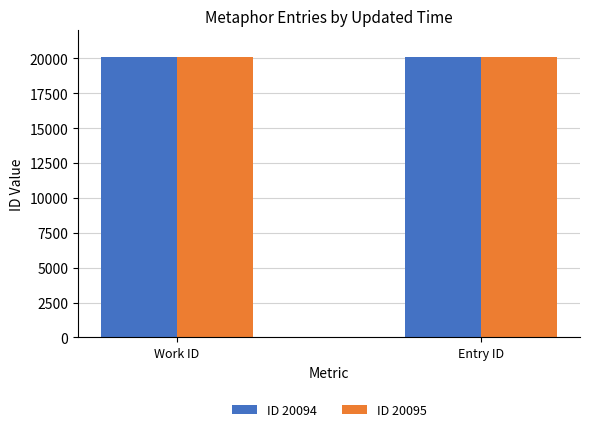

What is the maximum value shown in the chart?

20095